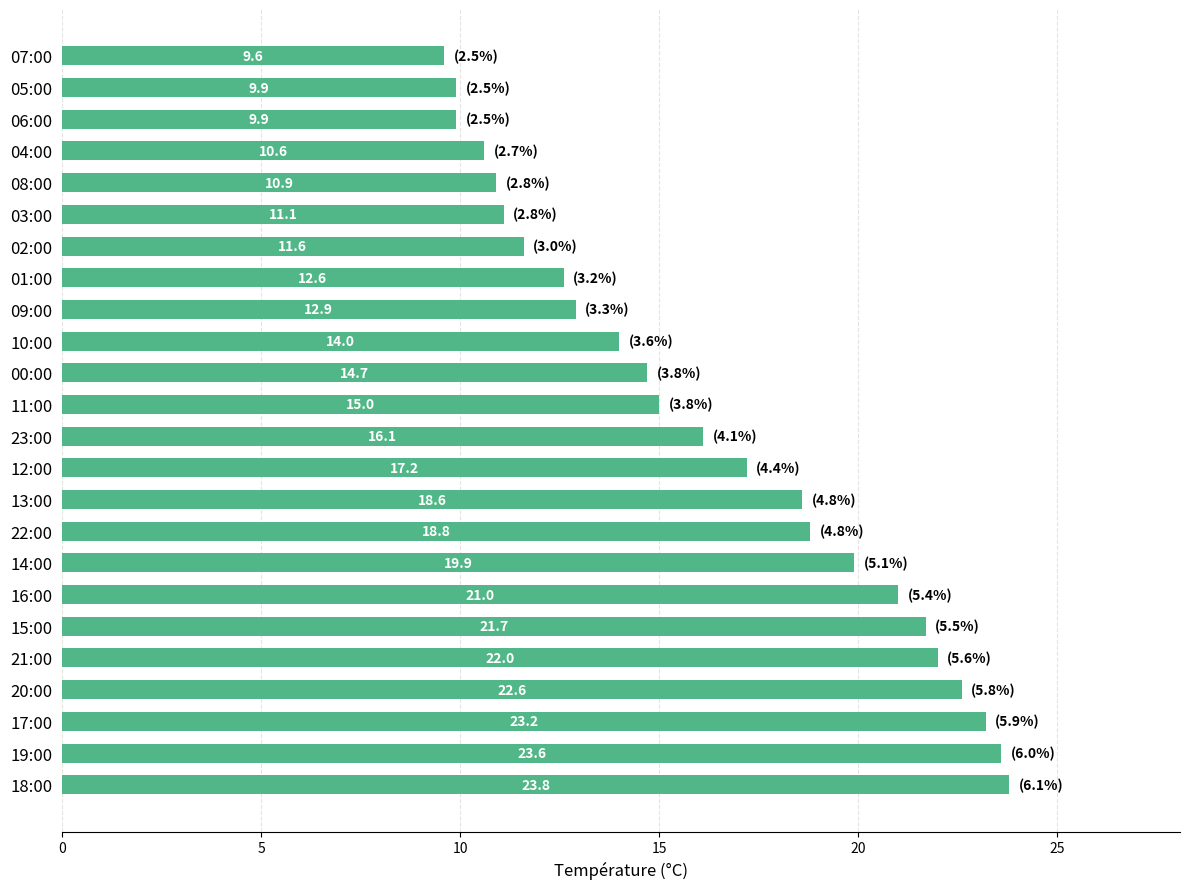

What value does the data have at 14:00?

19.9